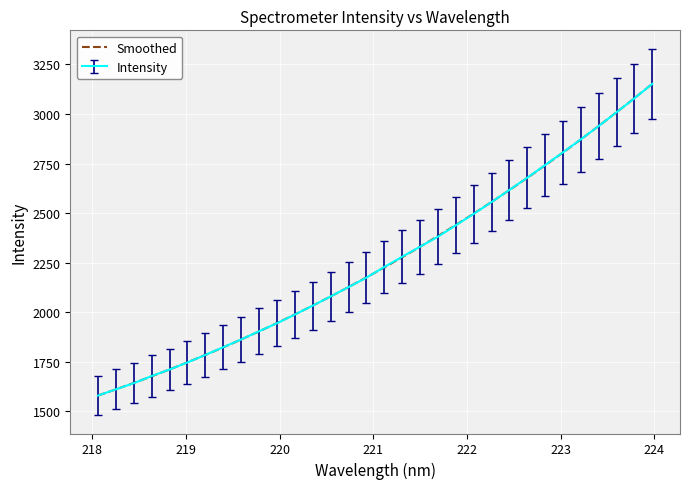

What is the maximum value for Intensity?

3152.2